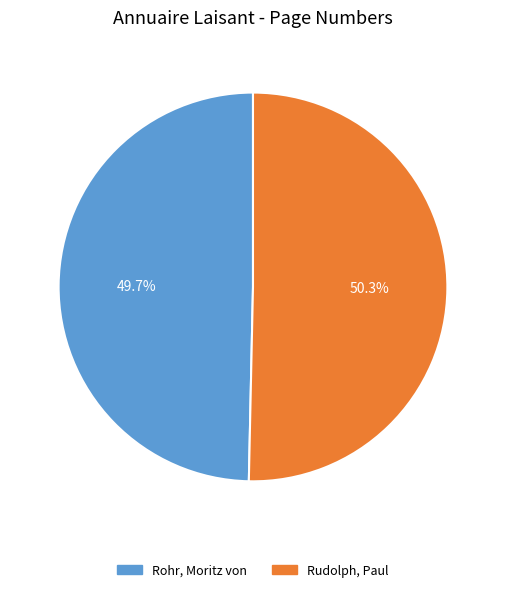

True or false: Rohr, Moritz von accounts for 50% of the total.

True